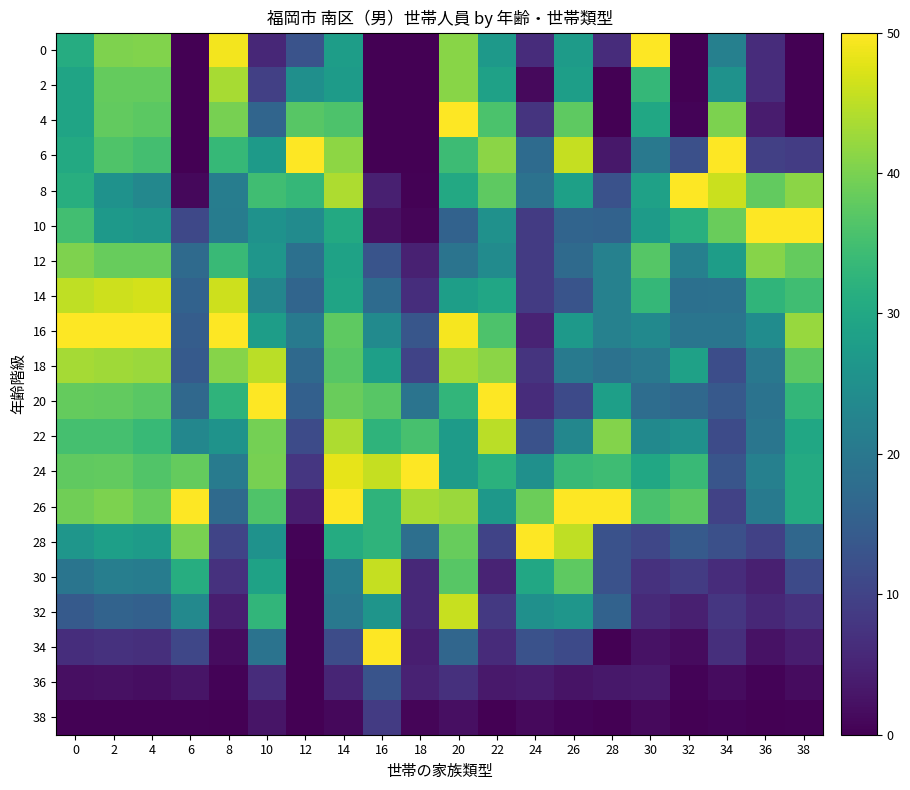

What is the difference between the highest and lowest values at 12?

50.0